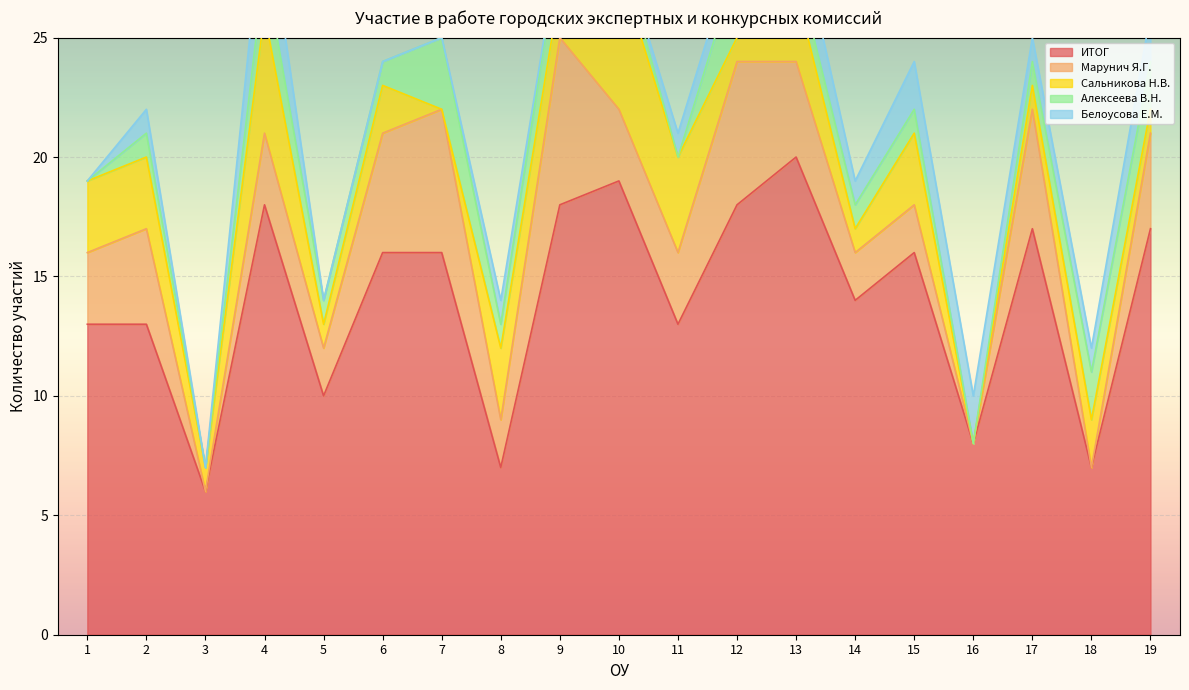

Which label corresponds to the smallest value in the chart?

3